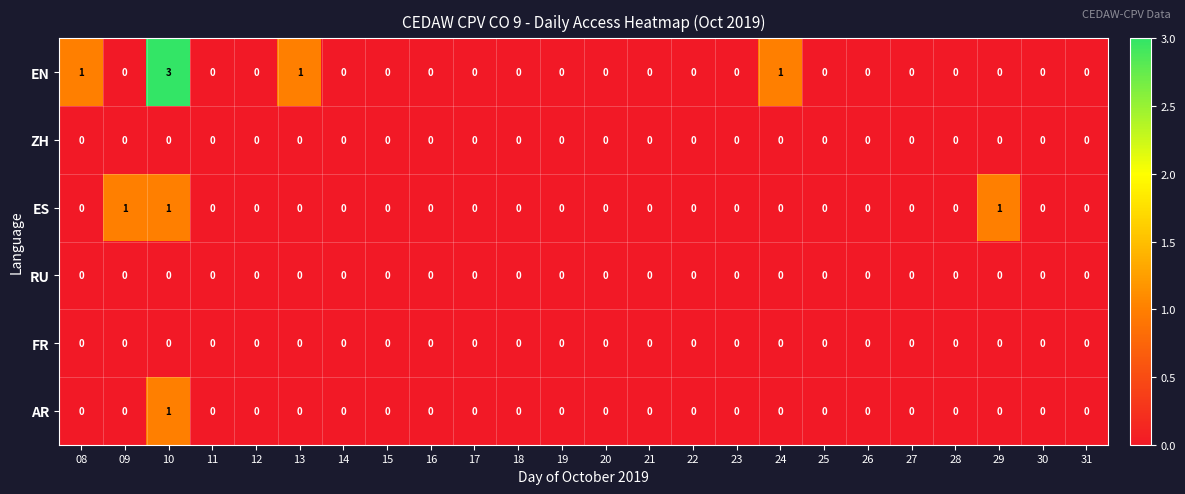

Is it true that ZH equals 0 at 23?

True